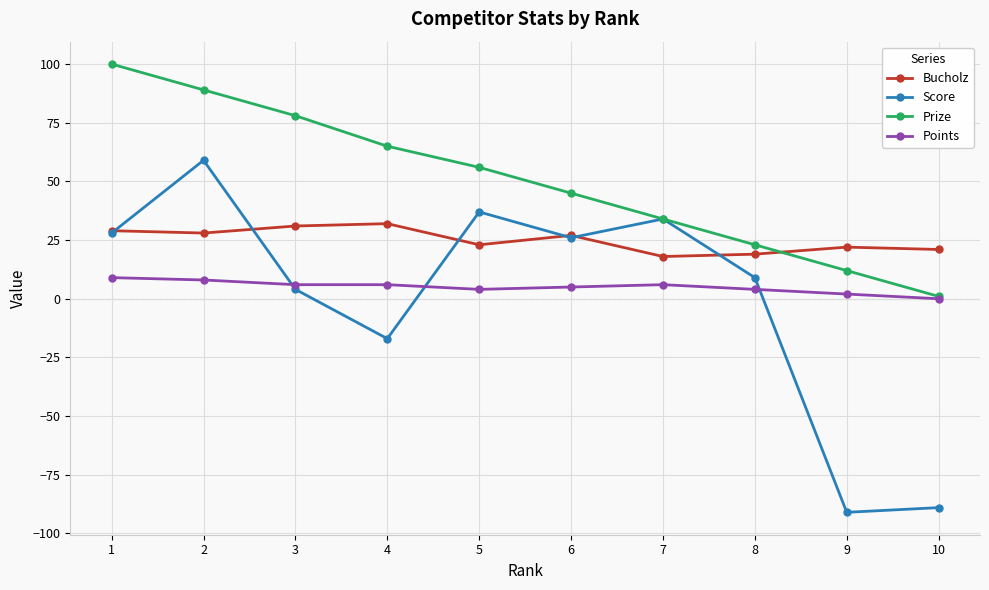

The Bucholz series shows 9 at 8. True or false?

False